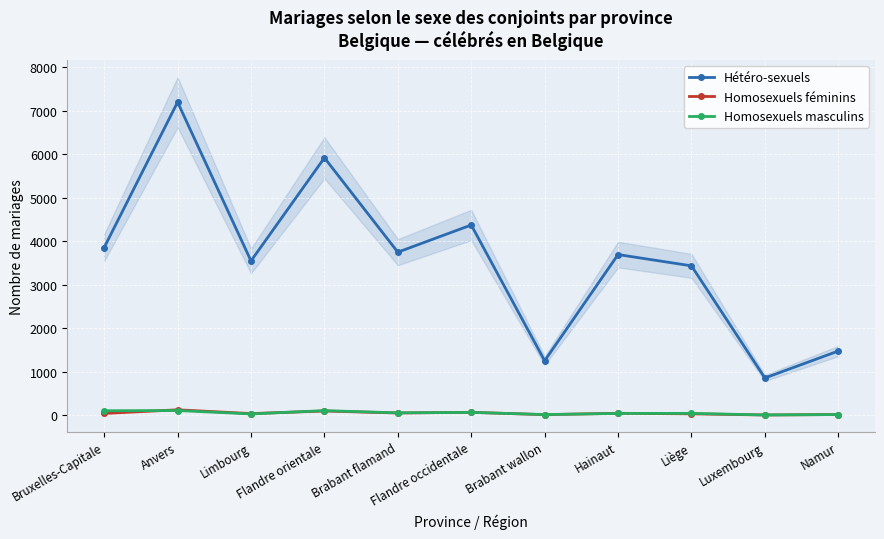

At which category does the chart reach its peak across all series?

Anvers